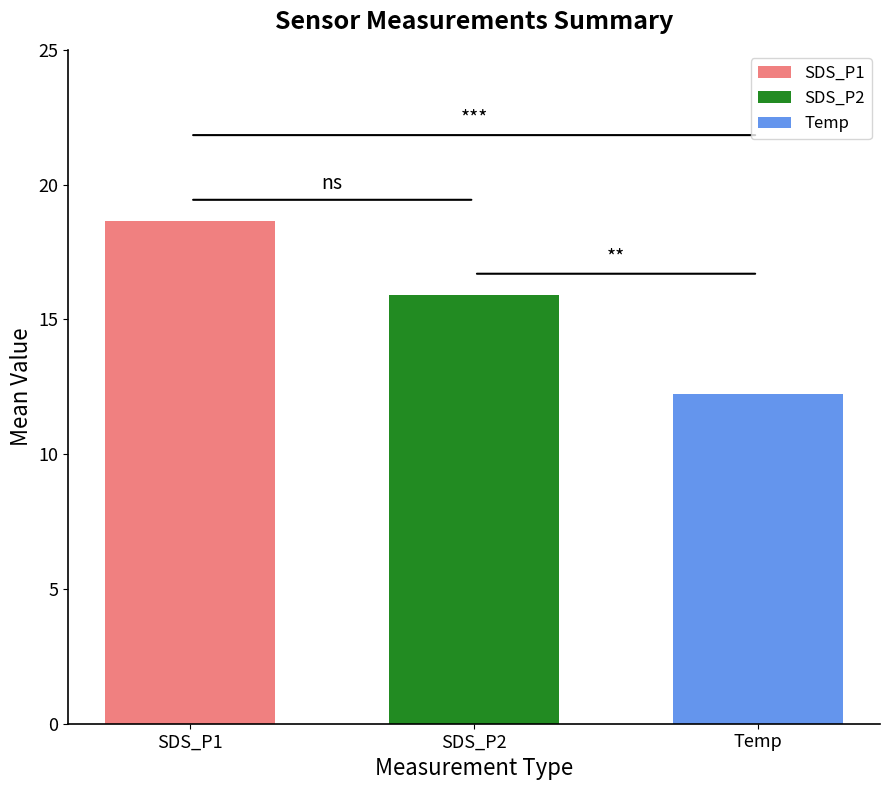

Read the Temp value at SDS_P2.

12.2